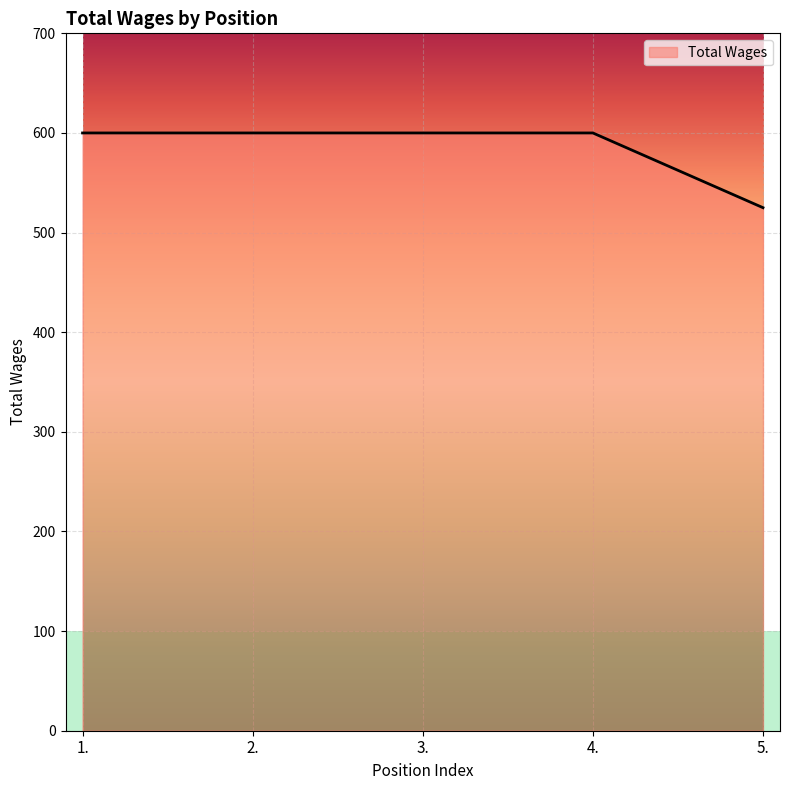

Reading left to right, extract all data points from this chart.

600	600	600	600	525